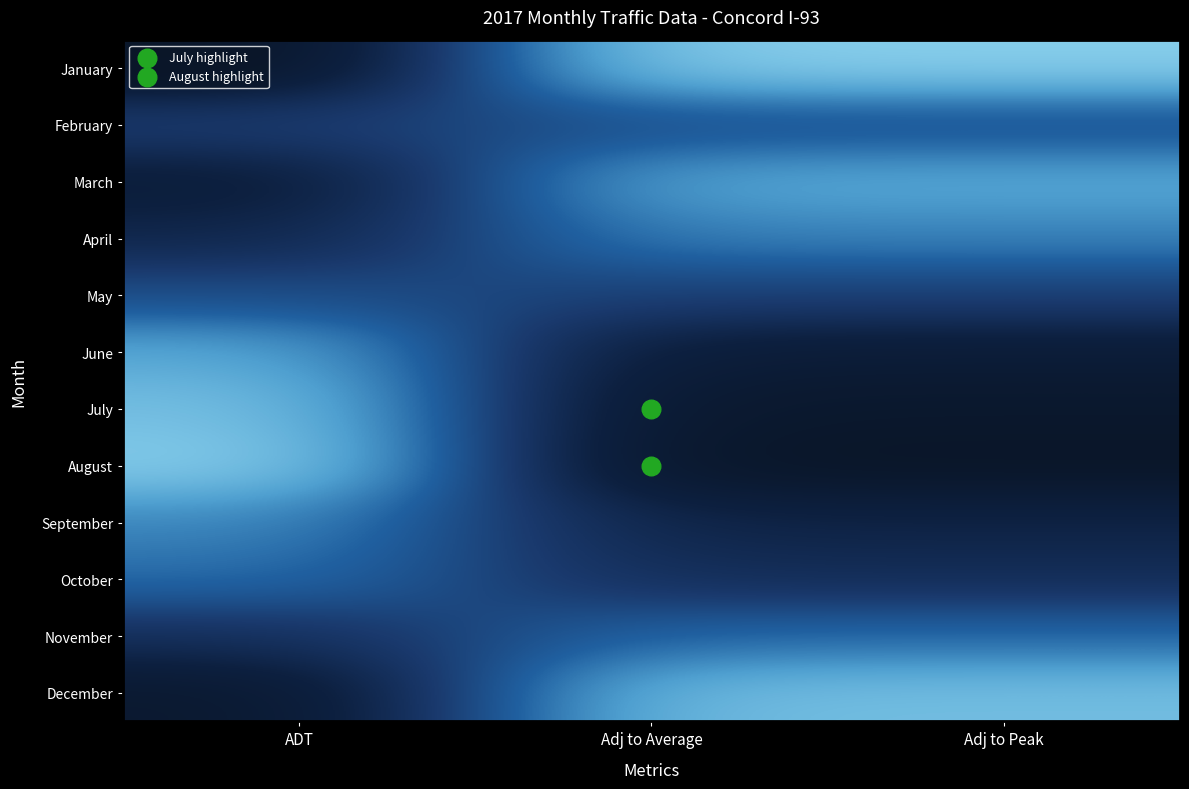

Reading left to right, what are all the values shown in this chart?

January: ADT=0.0	Adj to Average=1.0	Adj to Peak=1.0
February: ADT=0.4	Adj to Average=0.5	Adj to Peak=0.5
March: ADT=0.1	Adj to Average=0.8	Adj to Peak=0.8
April: ADT=0.2	Adj to Average=0.7	Adj to Peak=0.7
May: ADT=0.5	Adj to Average=0.4	Adj to Peak=0.4
June: ADT=0.8	Adj to Average=0.1	Adj to Peak=0.1
July: ADT=0.9	Adj to Average=0.0	Adj to Peak=0.0
August: ADT=1.0	Adj to Average=0.0	Adj to Peak=0.0
September: ADT=0.7	Adj to Average=0.2	Adj to Peak=0.2
October: ADT=0.6	Adj to Average=0.3	Adj to Peak=0.3
November: ADT=0.3	Adj to Average=0.6	Adj to Peak=0.6
December: ADT=0.1	Adj to Average=0.9	Adj to Peak=0.9